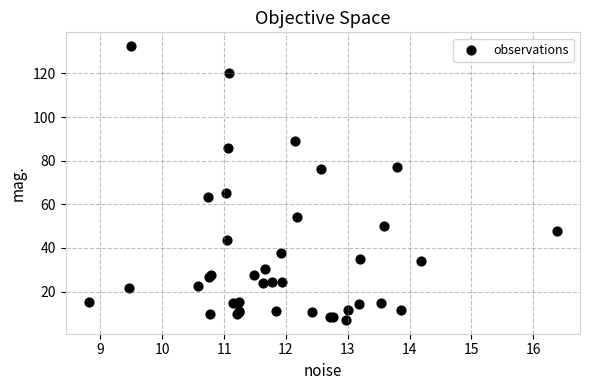

What Y value in the scatter plot is closest to 69?

65.1